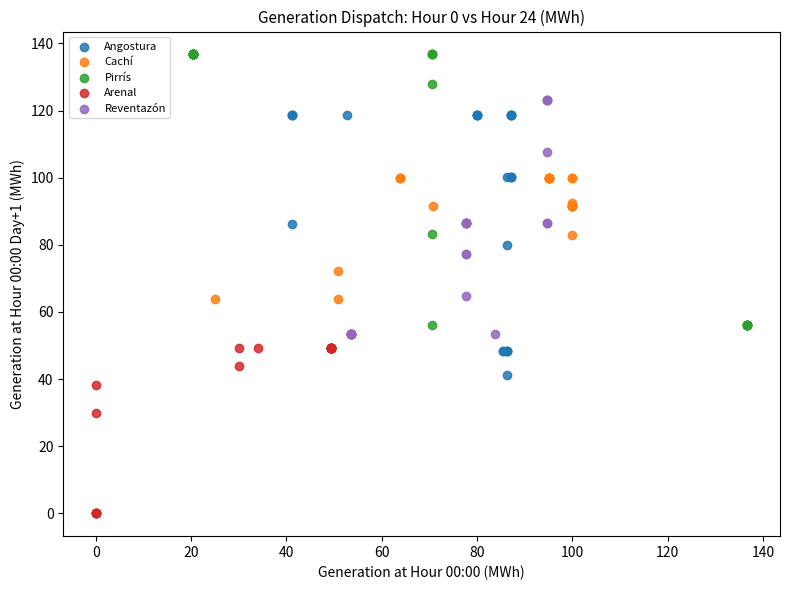

Which series reaches the maximum Y coordinate?

Pirrís